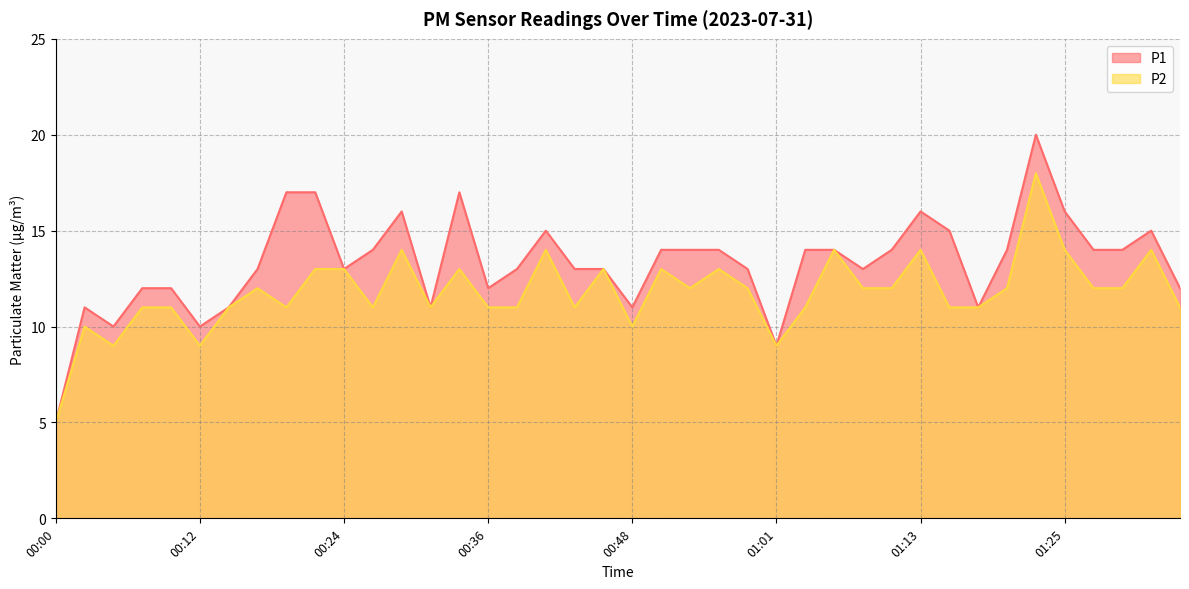

Rank the series by their maximum value, from highest to lowest.

P1, P2